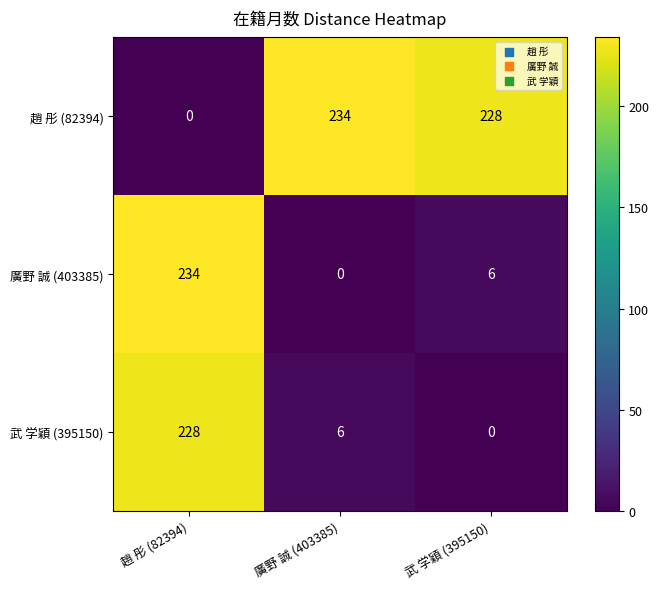

Rank the categories by 趙 彤 (82394) value from lowest to highest.

趙 彤 (82394), 武 学穎 (395150), 廣野 誠 (403385)